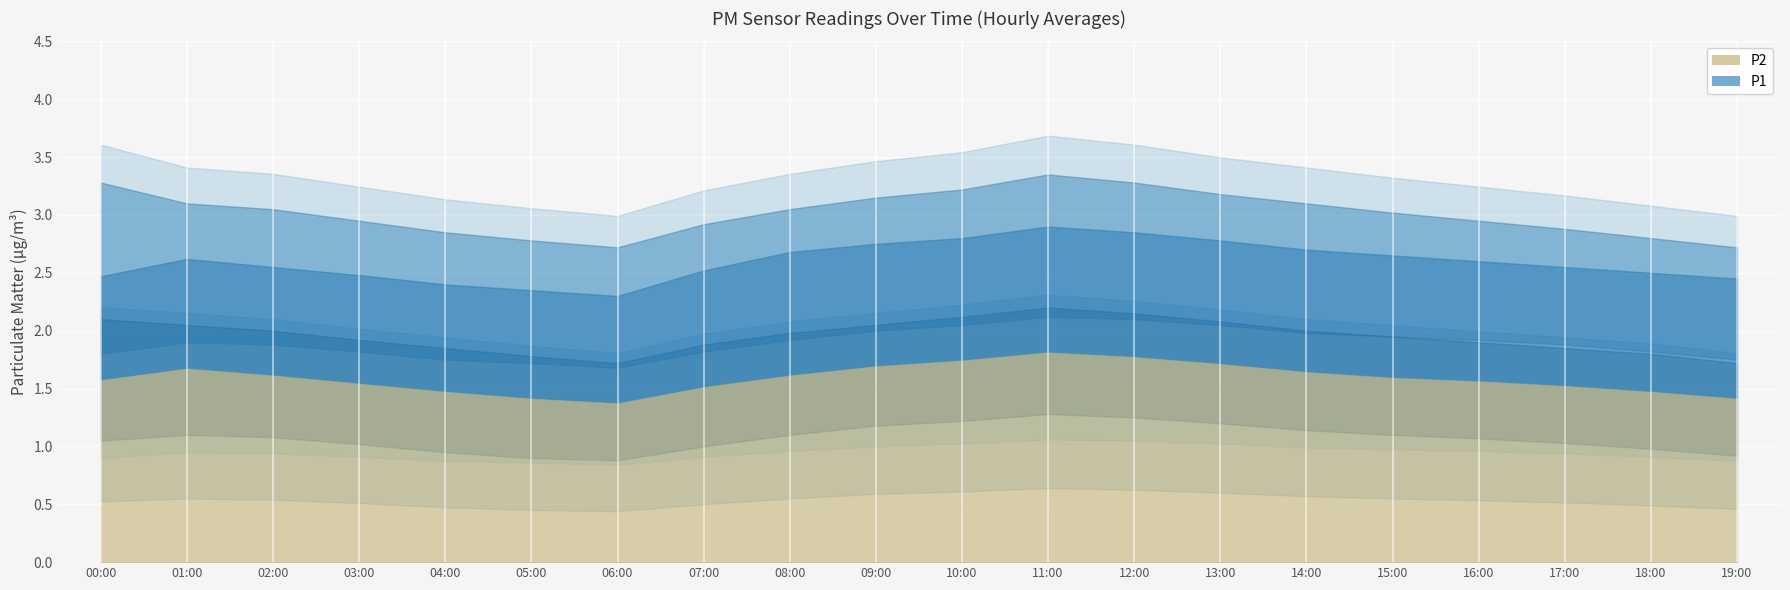

List the labels in order of P2 value, largest first.

11:00, 12:00, 10:00, 13:00, 09:00, 01:00, 14:00, 02:00, 08:00, 15:00, 00:00, 16:00, 03:00, 17:00, 07:00, 04:00, 18:00, 05:00, 19:00, 06:00